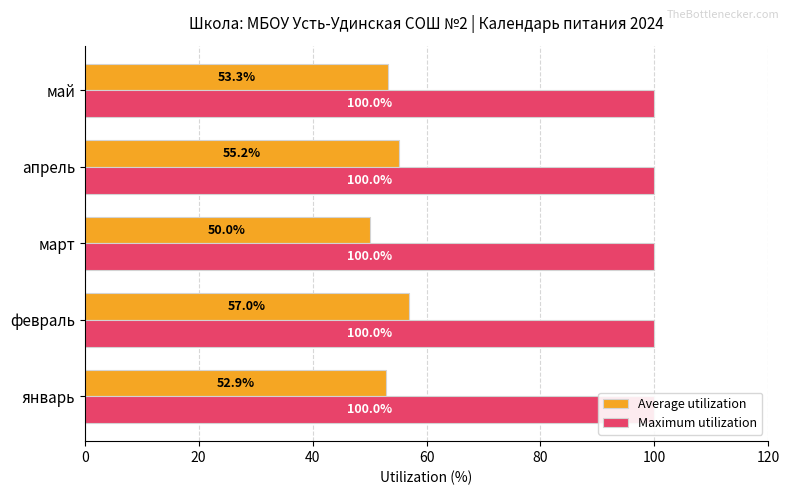

What is the value of the Average utilization bar at the 3rd from the left?

50.0